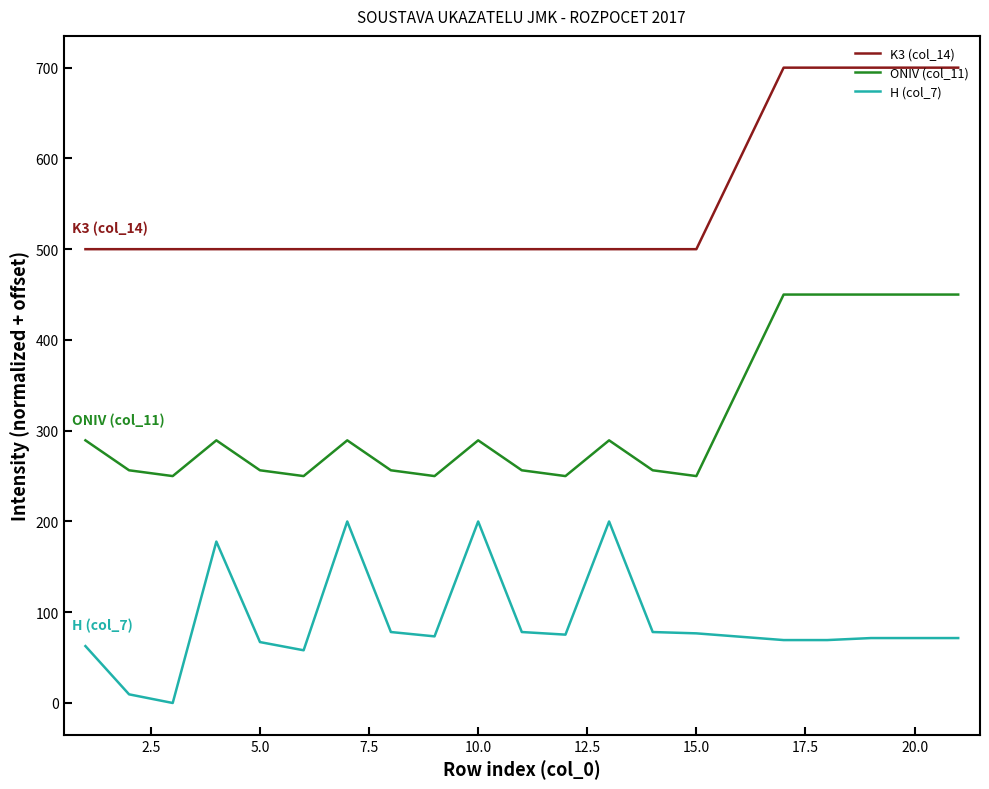

Which series has the largest total across all categories?

K3 (col_14)